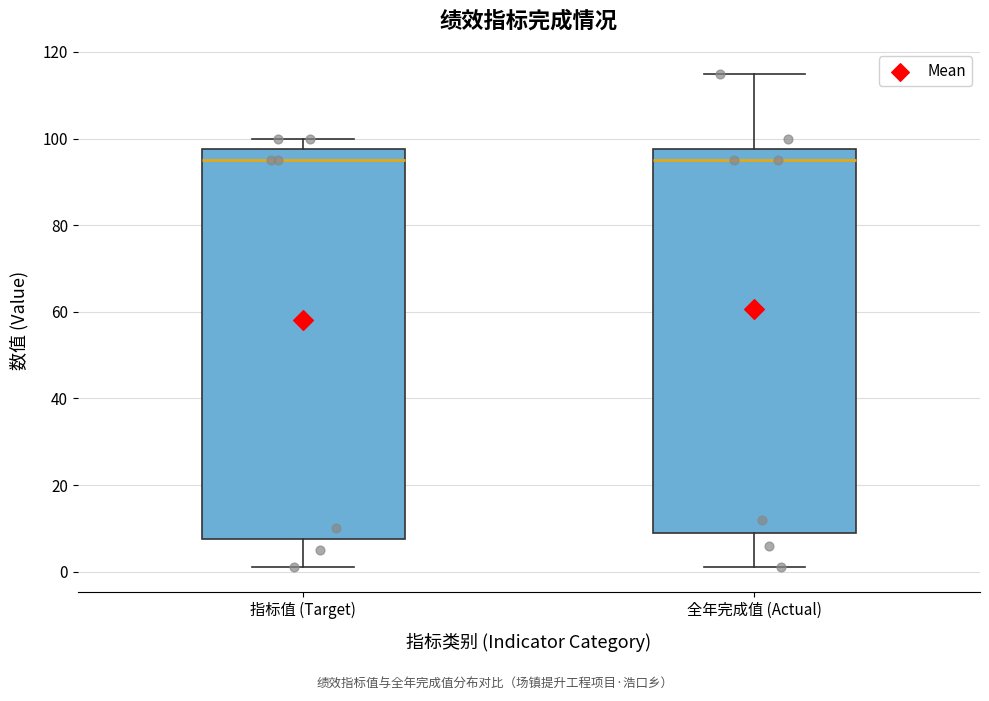

Where does the median line of the box for 指标值 (Target) sit on the y-axis? The values are not printed on the chart, so give them approximately, as read against the axis.

96